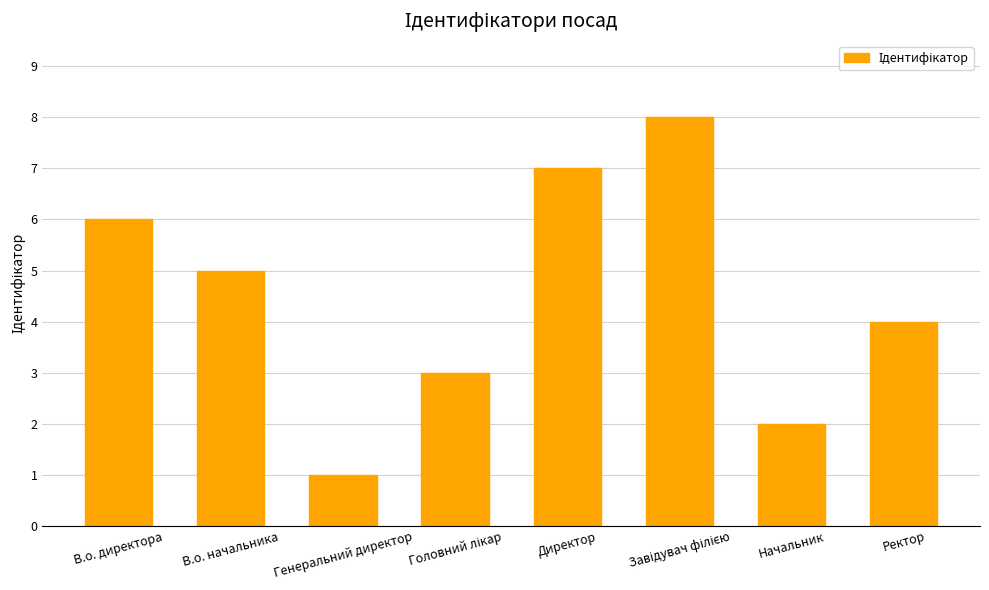

How many values are below 5?

4